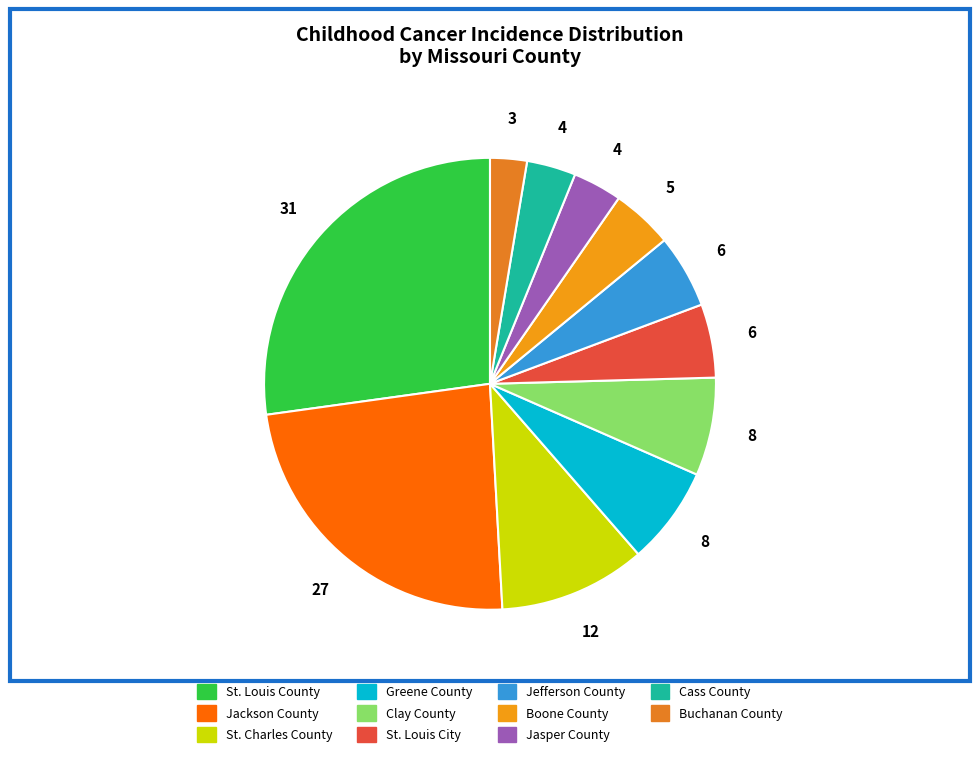

Which slice is the smallest?

Buchanan County